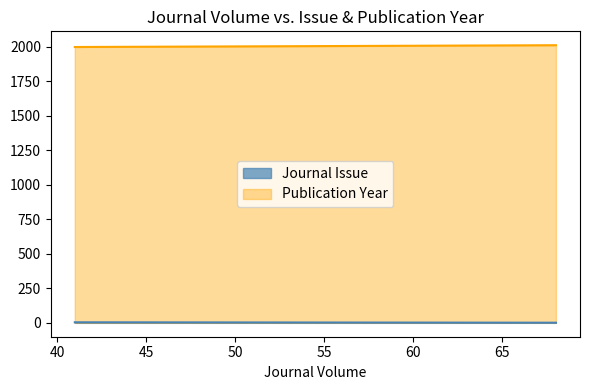

True or false: Publication Year has a value of 854 at 41.

False